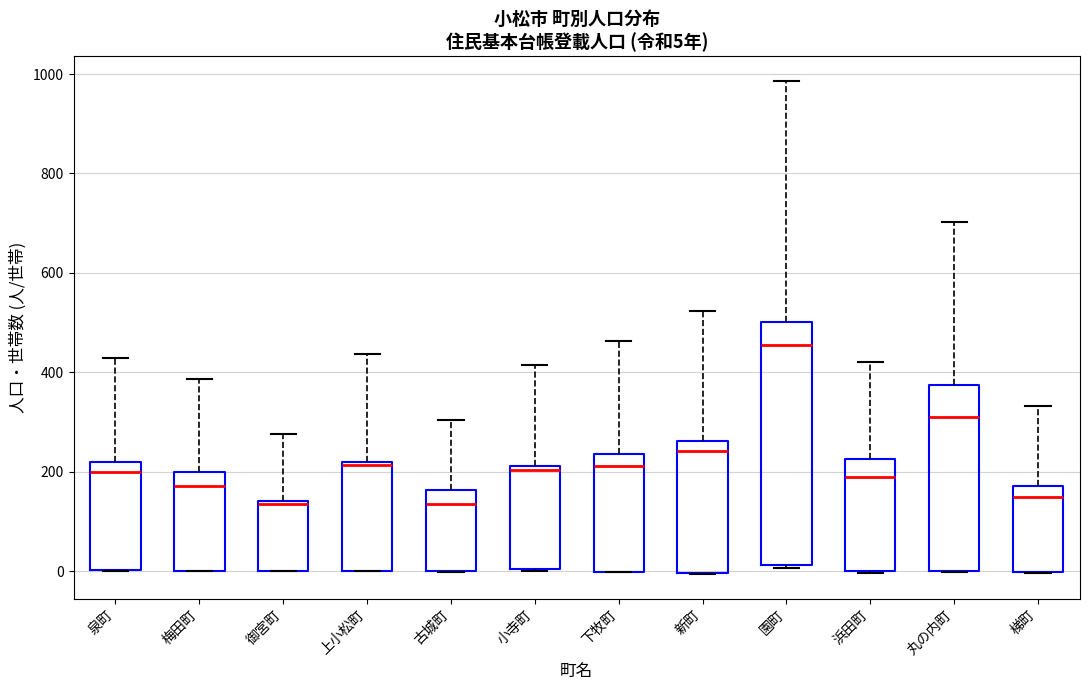

Which box is the tallest, from its lower edge to its upper edge?

園町